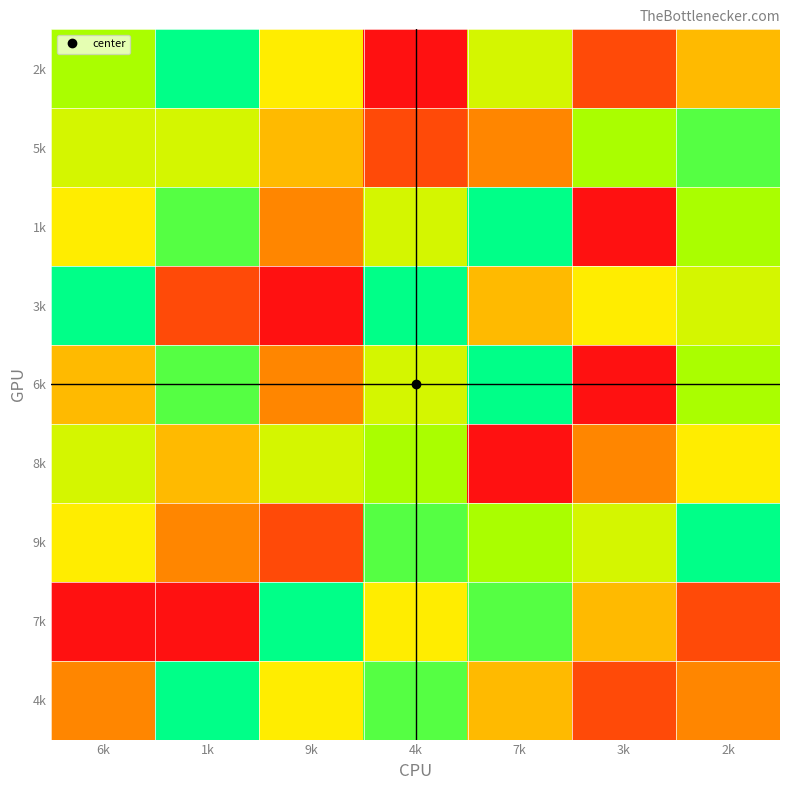

Which label corresponds to the smallest value in the chart?

1k